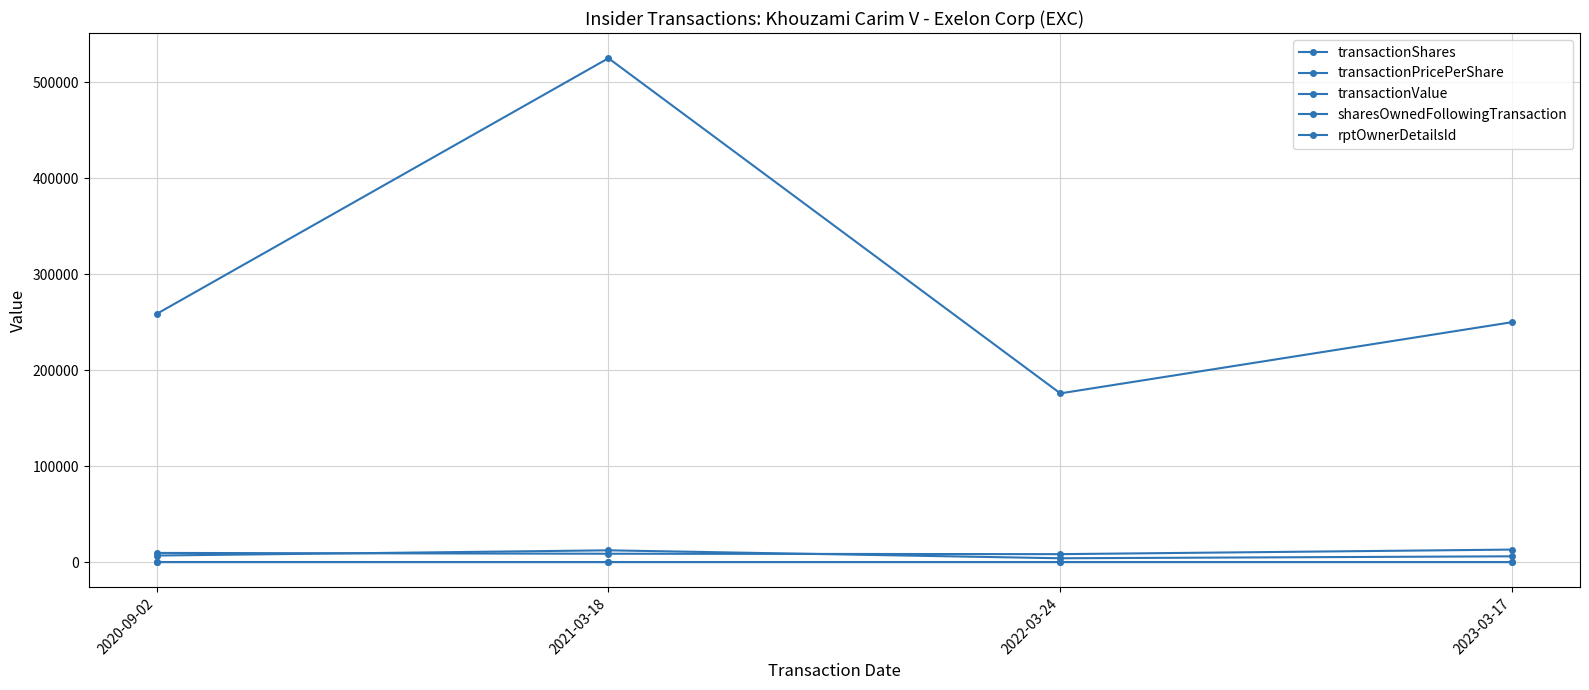

The value of transactionShares at 2020-09-02 is 9867.8. True or false?

False